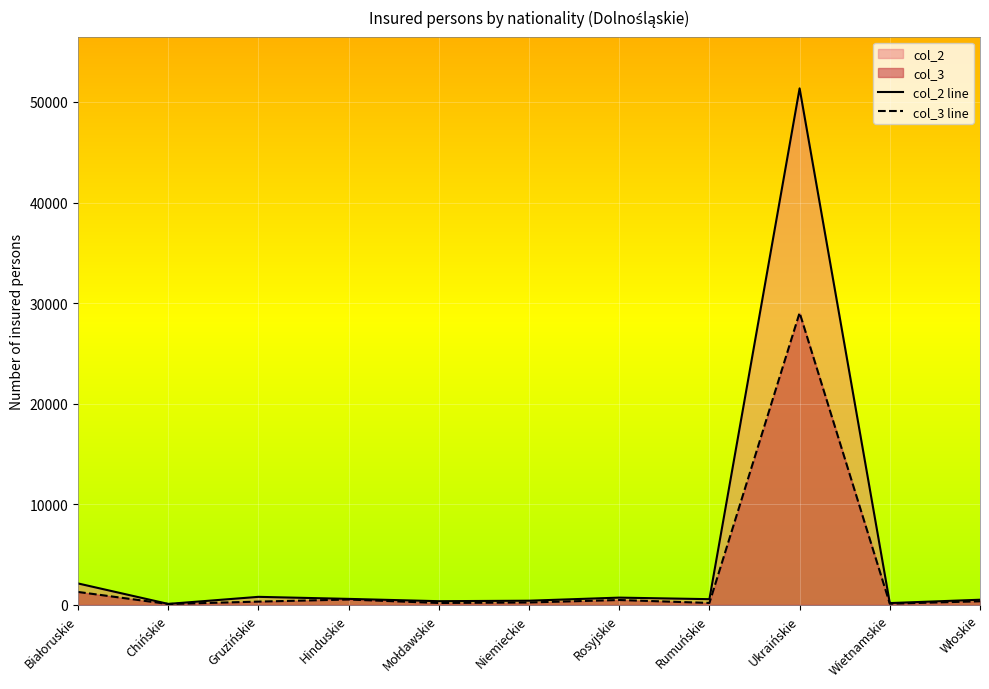

Read the col_2 line value at Mołdawskie, to the nearest 10.

370